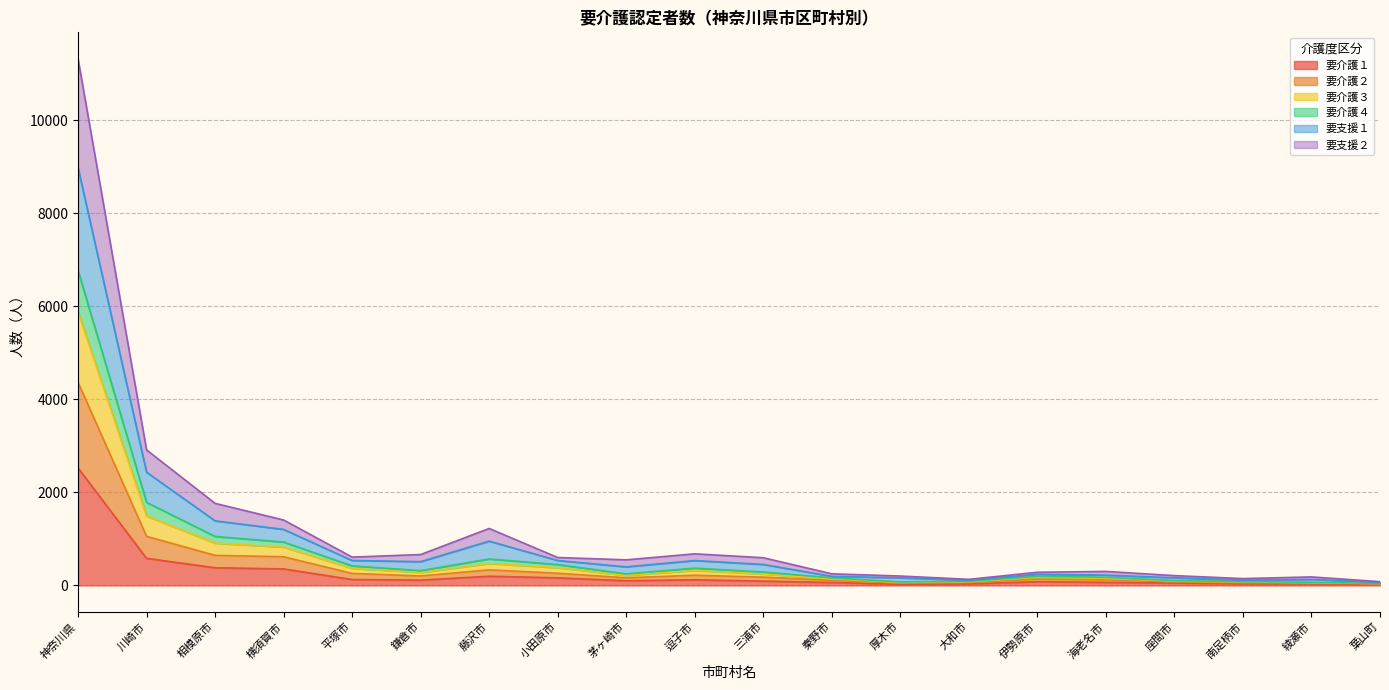

At which category is the sum across all series the highest?

神奈川県